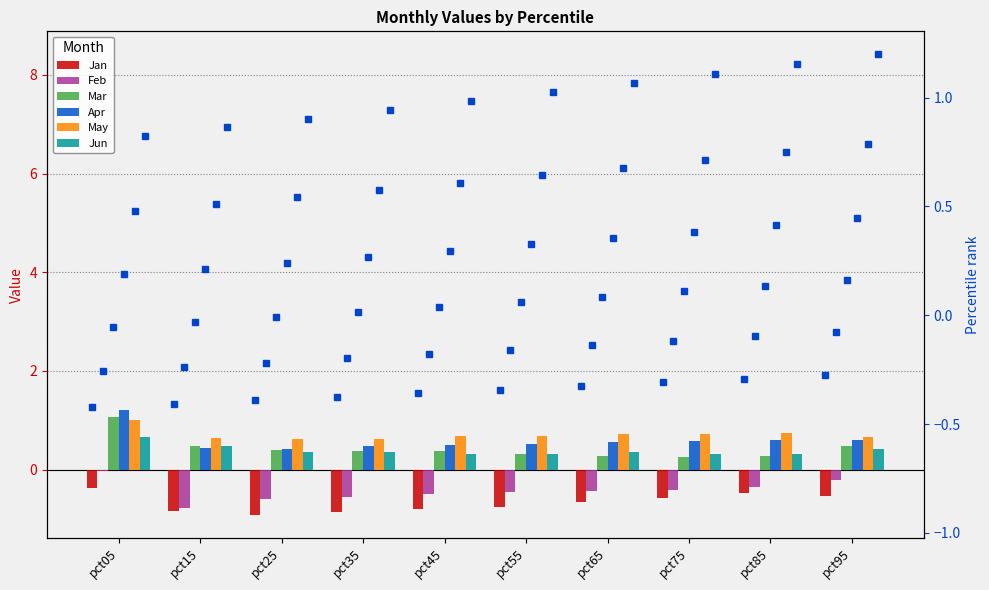

What is the difference between the maximum and minimum values in the May series?

0.4